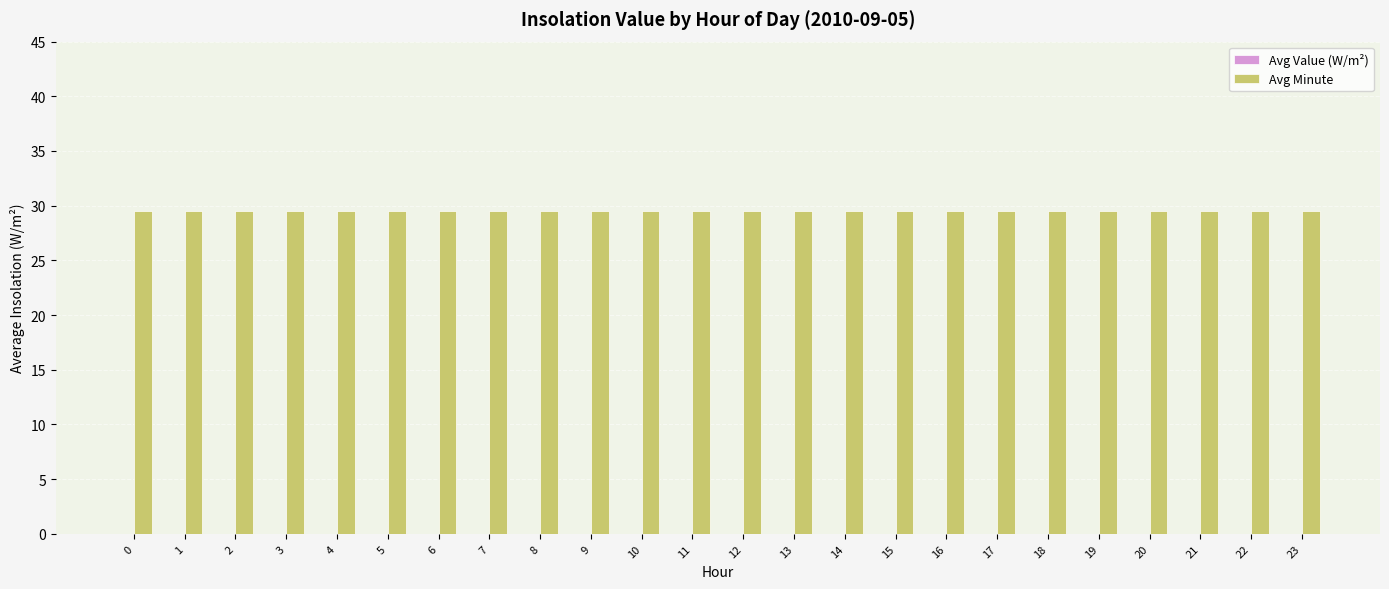

The Avg Minute series shows 38.5 at 16. True or false?

False